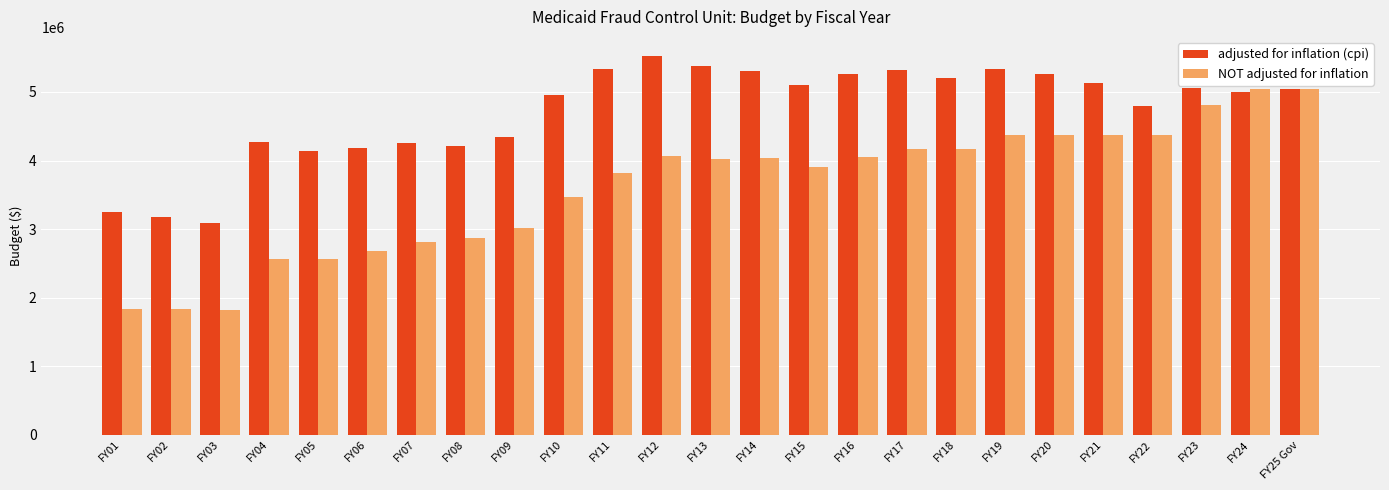

What is the value of the adjusted for inflation (cpi) bar at the 13th from the left?

5381044